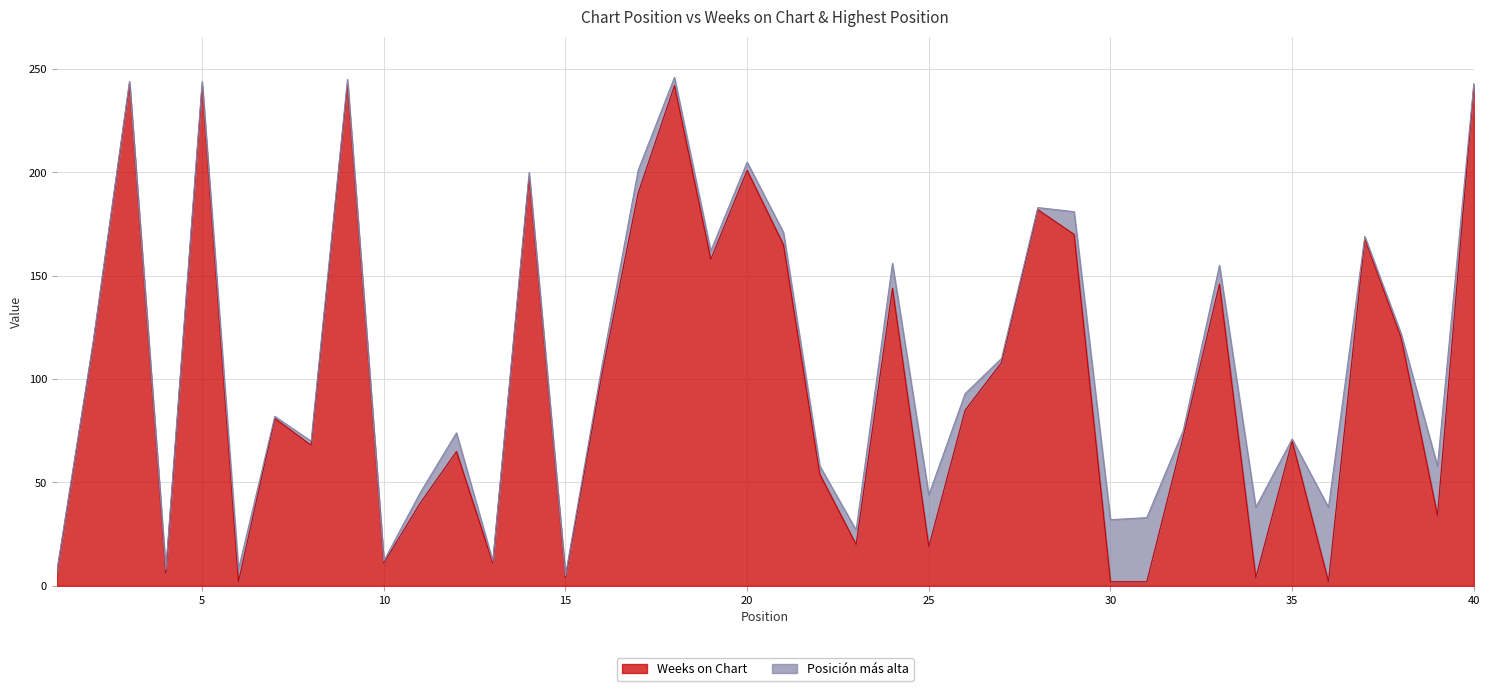

What is the value of the 10th point from the left?

11